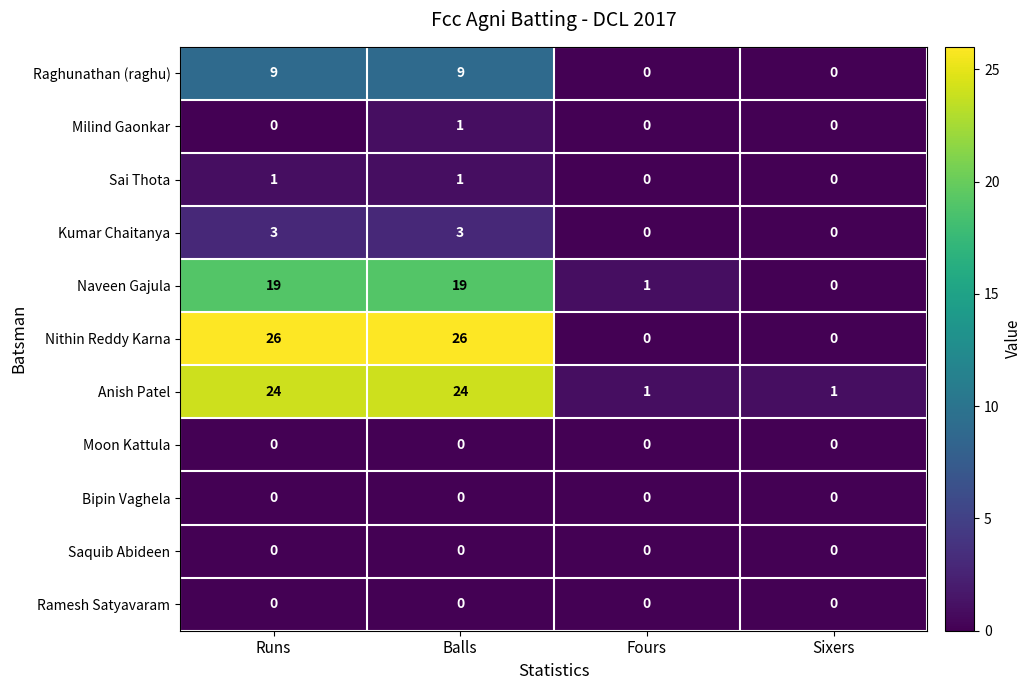

At how many categories does at least one series exceed 21?

2